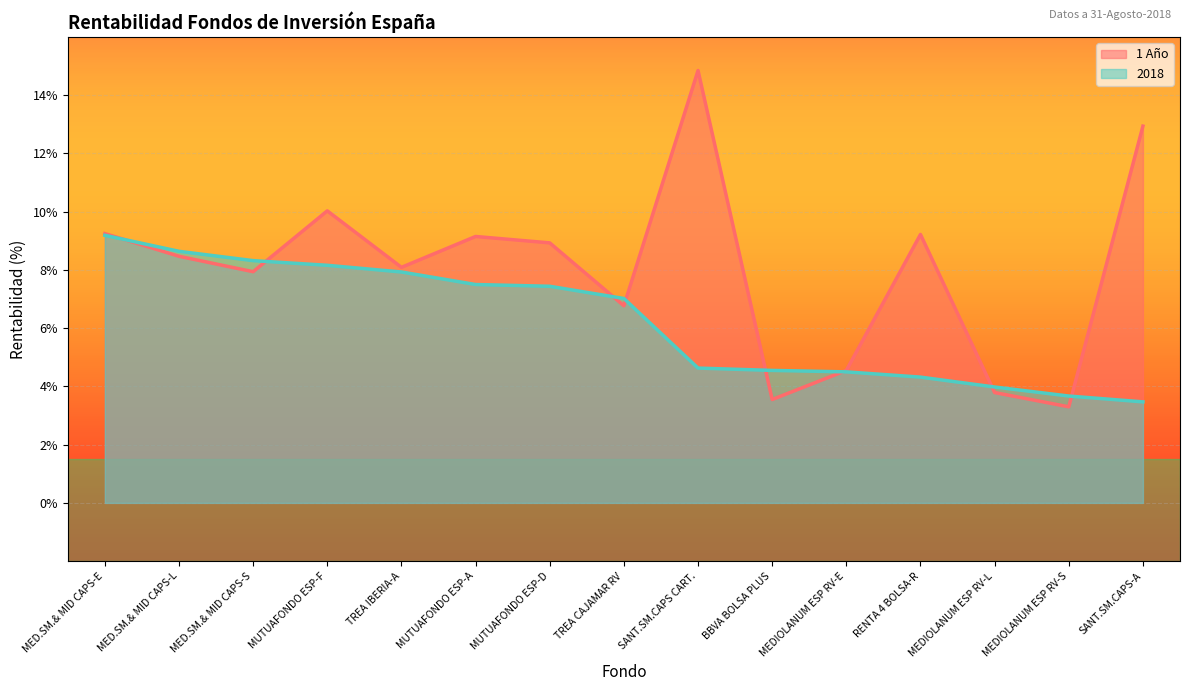

Reading left to right, extract all data points from this chart.

1 Año: MED.SM.& MID CAPS-E=9.2	MED.SM.& MID CAPS-L=8.5	MED.SM.& MID CAPS-S=7.9	MUTUAFONDO ESP-F=10.0	TREA IBERIA-A=8.1	MUTUAFONDO ESP-A=9.2	MUTUAFONDO ESP-D=8.9	TREA CAJAMAR RV=6.8	SANT.SM.CAPS CART.=14.8	BBVA BOLSA PLUS=3.5	MEDIOLANUM ESP RV-E=4.5	RENTA 4 BOLSA-R=9.2	MEDIOLANUM ESP RV-L=3.8	MEDIOLANUM ESP RV-S=3.3	SANT.SM.CAPS-A=12.9
2018: MED.SM.& MID CAPS-E=9.2	MED.SM.& MID CAPS-L=8.6	MED.SM.& MID CAPS-S=8.3	MUTUAFONDO ESP-F=8.2	TREA IBERIA-A=7.9	MUTUAFONDO ESP-A=7.5	MUTUAFONDO ESP-D=7.4	TREA CAJAMAR RV=7.0	SANT.SM.CAPS CART.=4.6	BBVA BOLSA PLUS=4.5	MEDIOLANUM ESP RV-E=4.5	RENTA 4 BOLSA-R=4.3	MEDIOLANUM ESP RV-L=4.0	MEDIOLANUM ESP RV-S=3.7	SANT.SM.CAPS-A=3.5